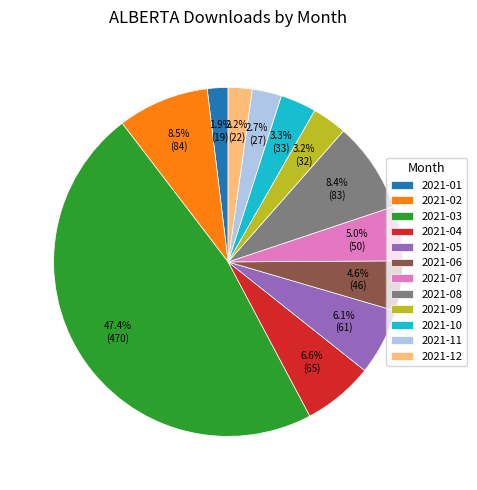

Is 2021-05 the majority of the pie?

No